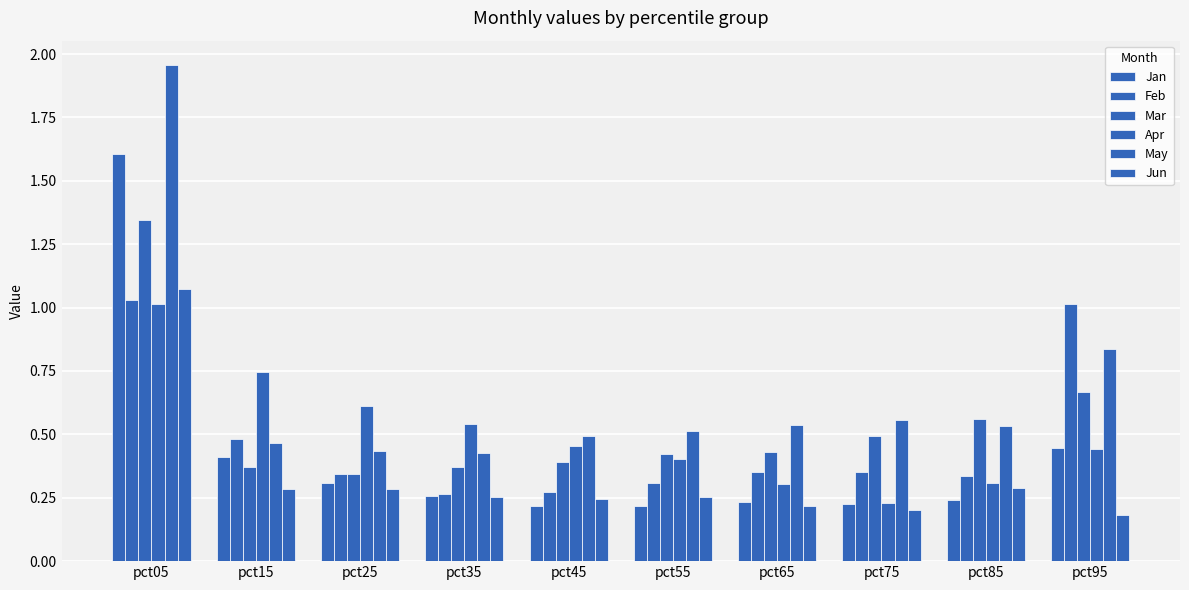

What is the sum of all May values?

6.7